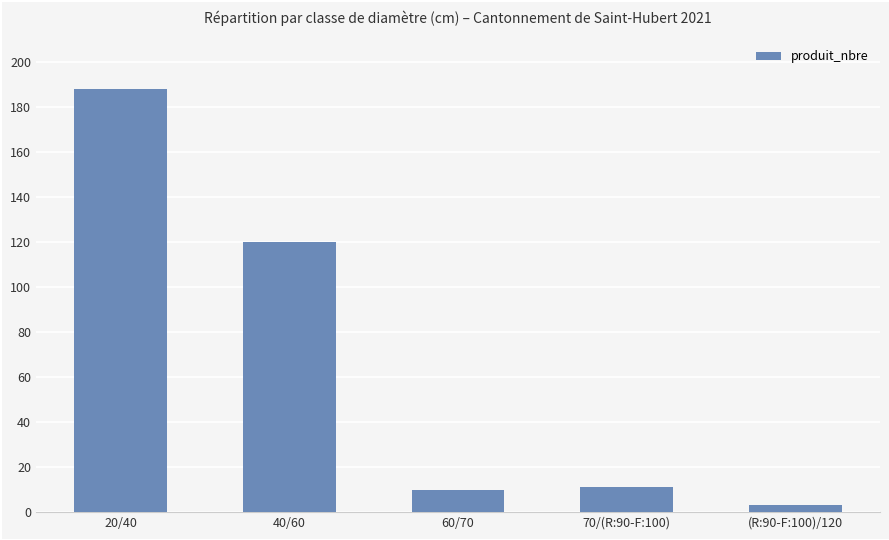

Reading right to left, transcribe all the data shown in this chart.

3	11	10	120	188